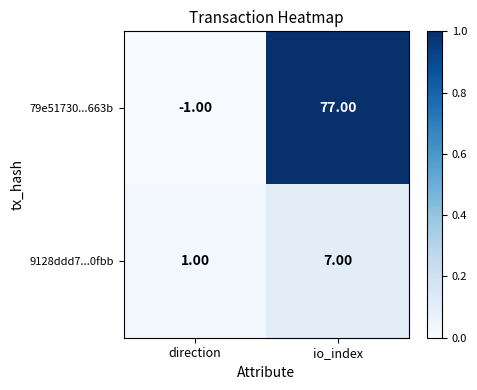

Which series has the widest spread of values?

79e51730...663b